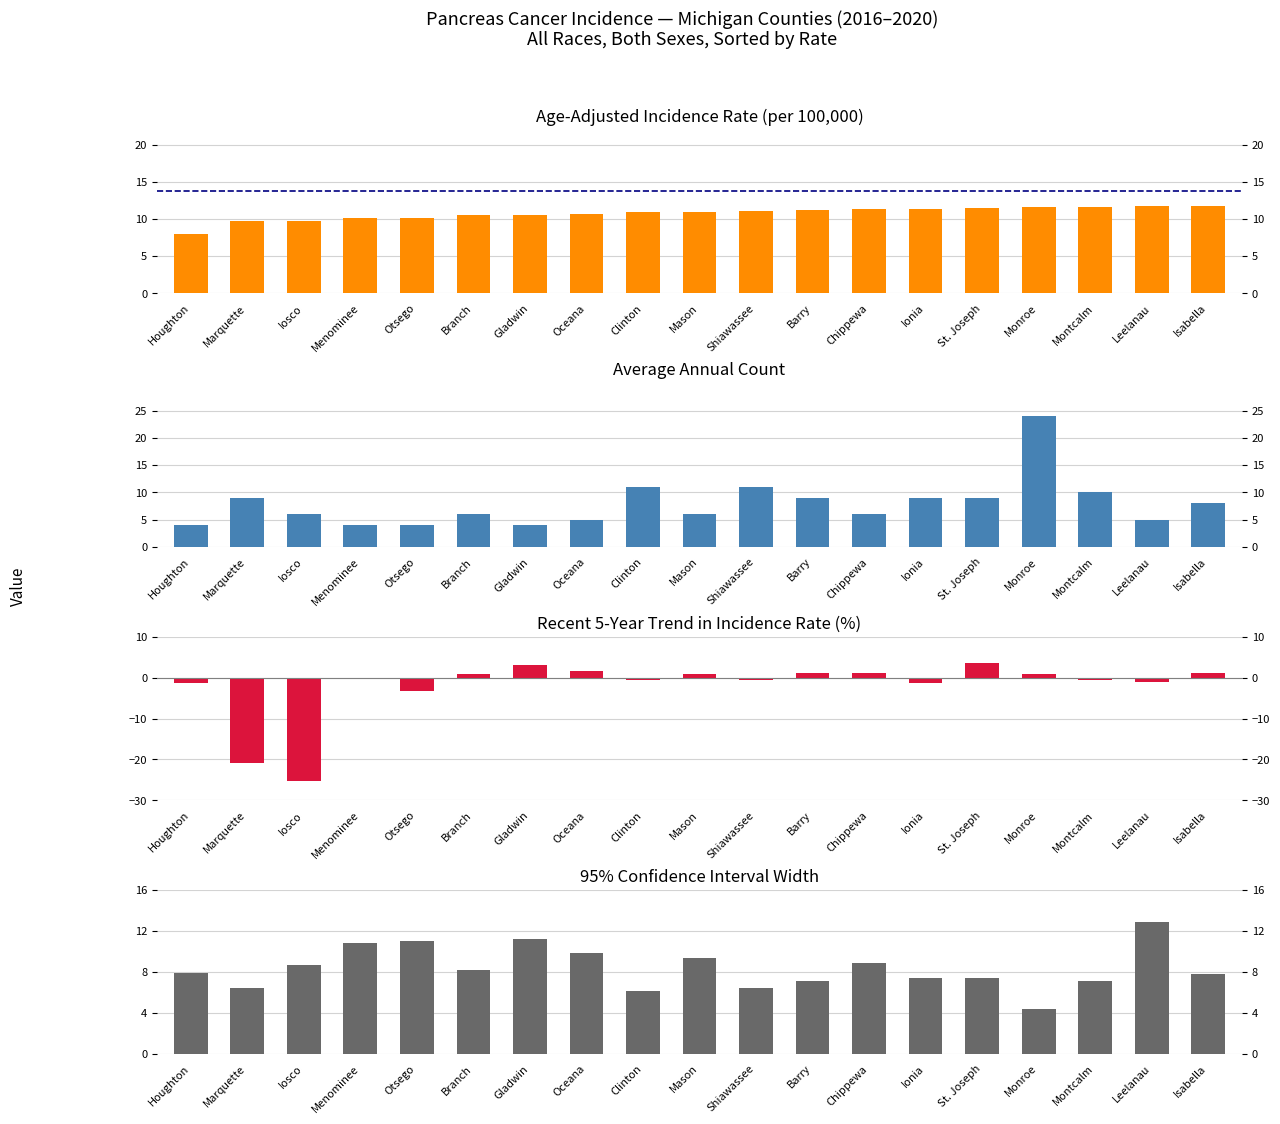

Which has a higher value, Otsego or Gladwin?

Gladwin